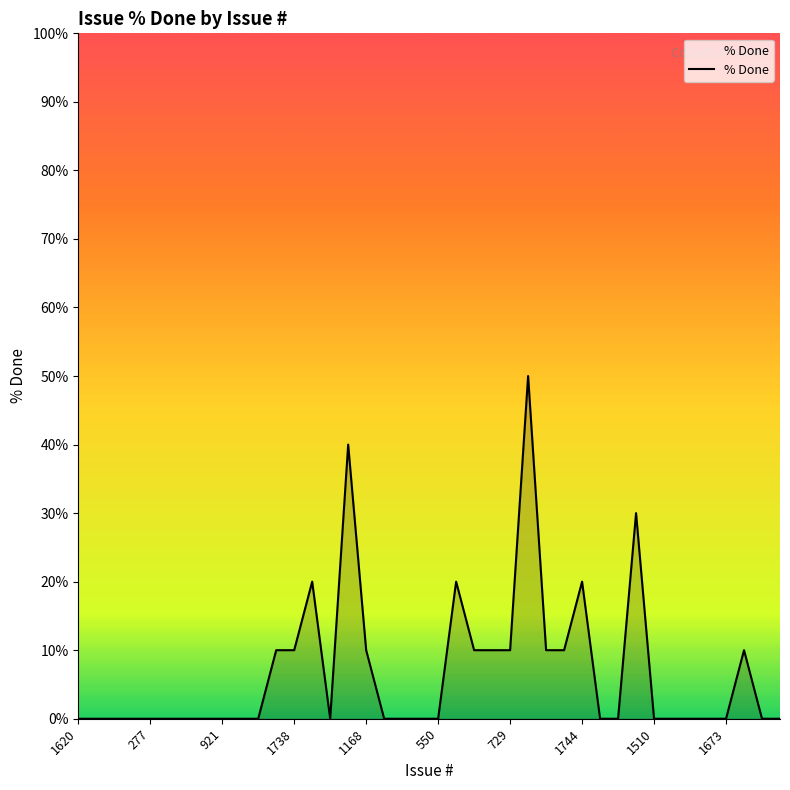

What is the difference between the maximum and minimum values?

50